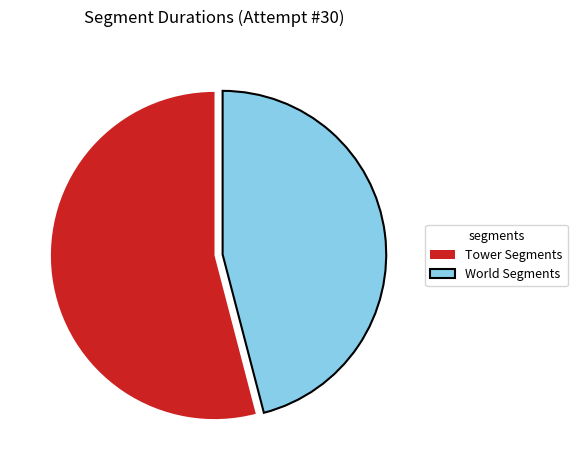

True or false: Tower Segments accounts for 65% of the total.

False